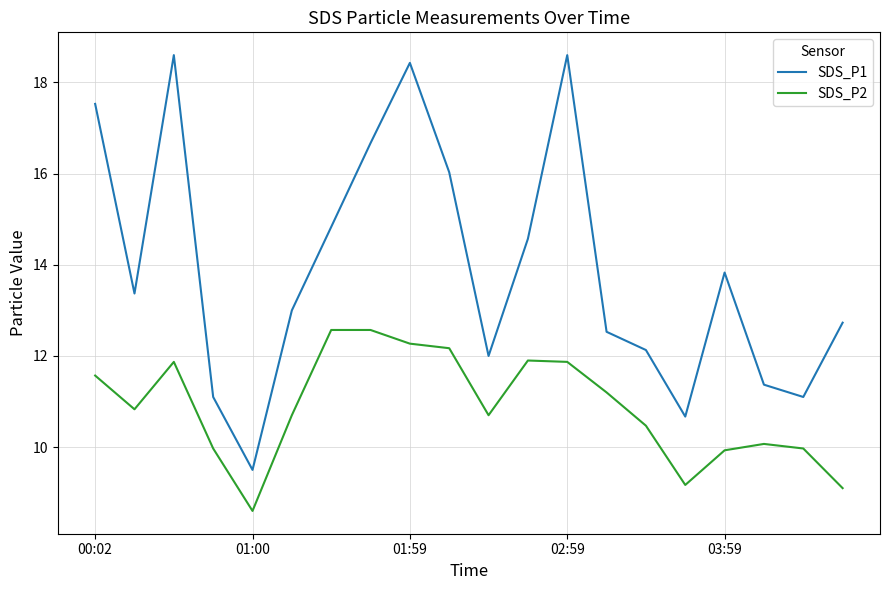

List the series in order of their overall mean, lowest first.

SDS_P2, SDS_P1